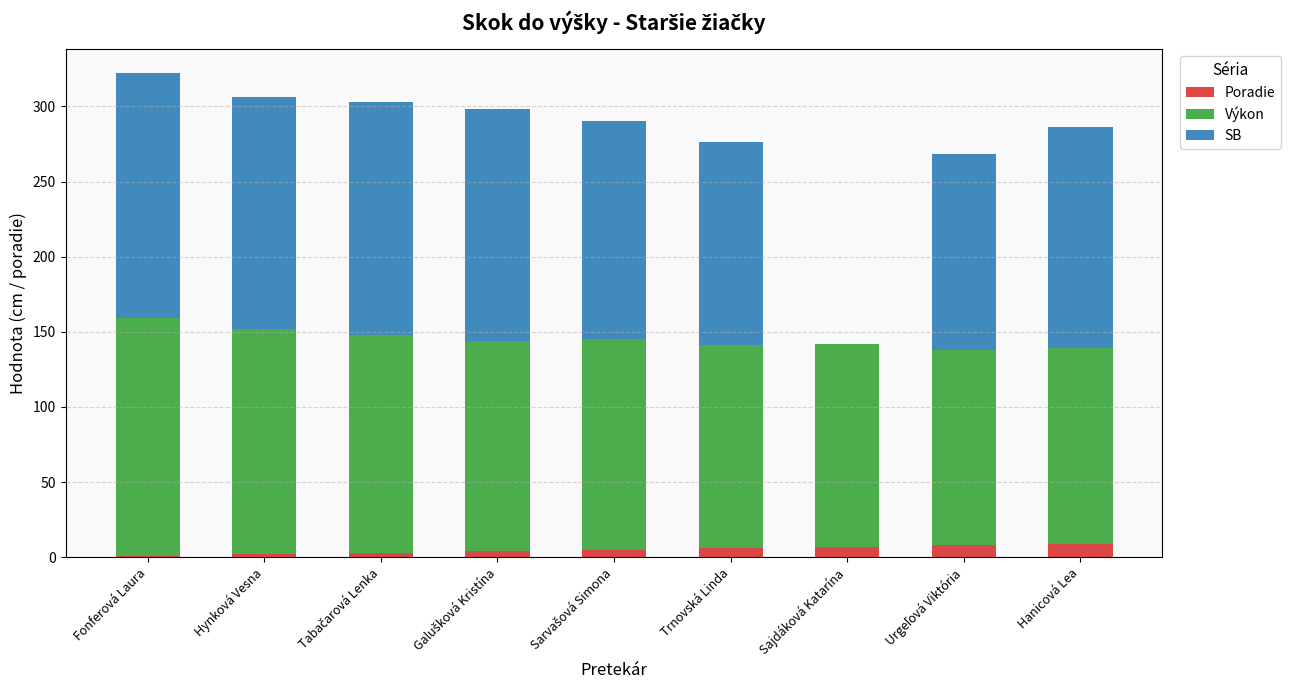

What is the maximum value for Poradie?

9